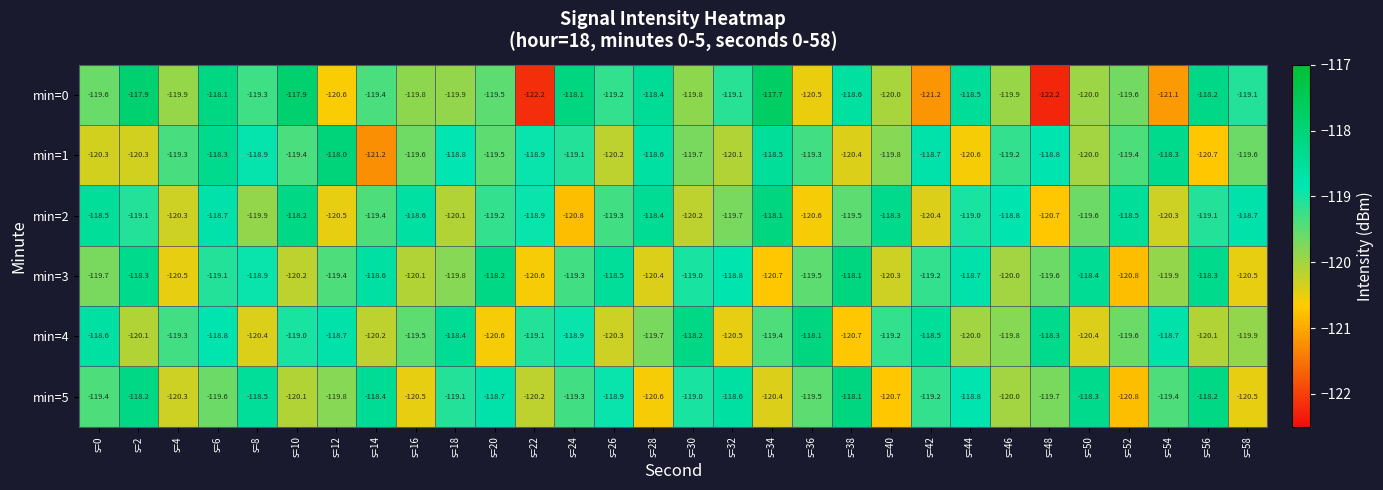

Rank the series at s=32 from highest to lowest value.

min=5, min=3, min=0, min=2, min=1, min=4